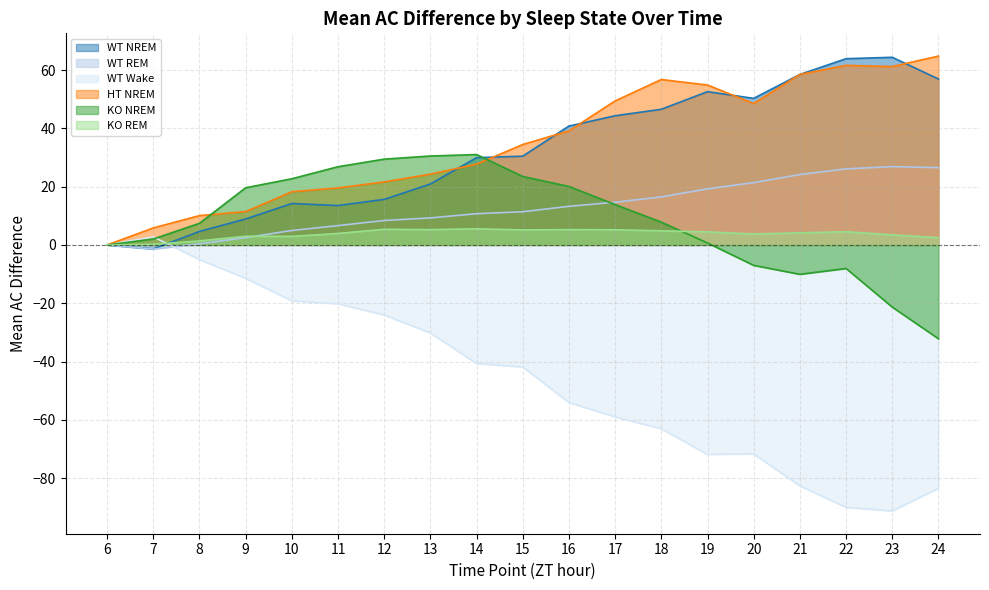

What is the spread (max minus min) of values at 10?

41.9